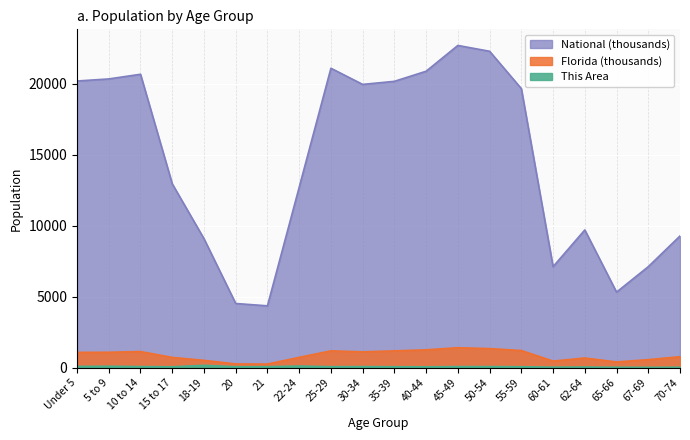

What is the difference between the maximum and minimum values in the National series?

18354.3